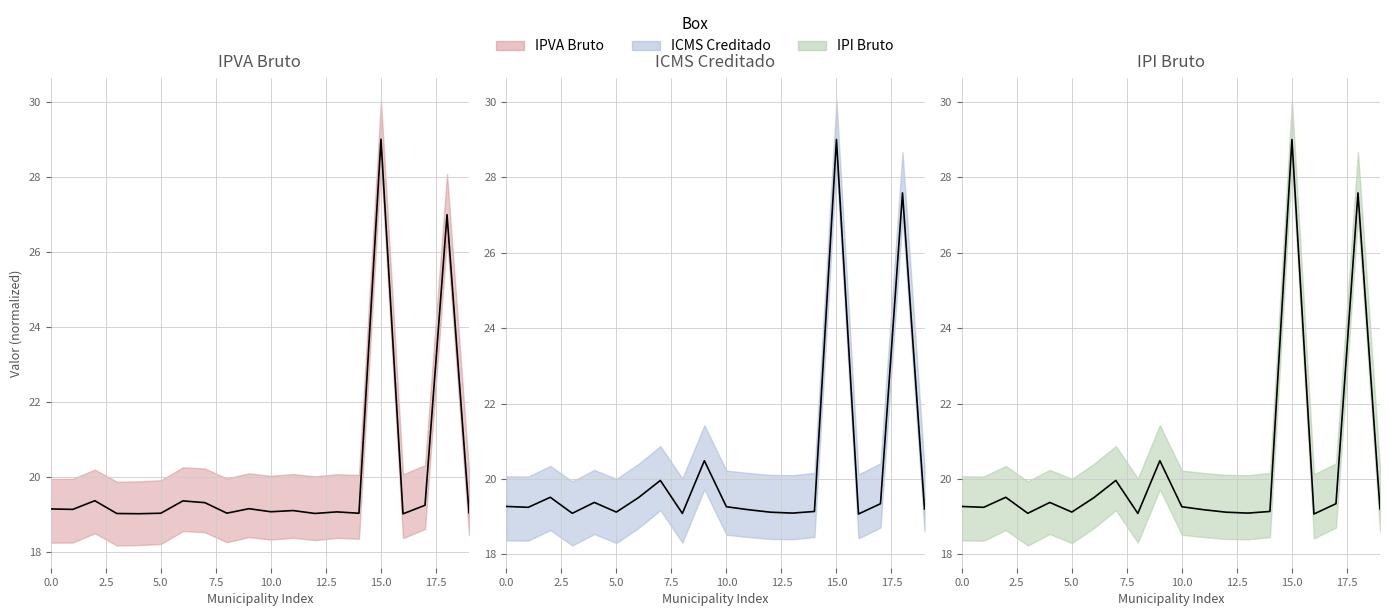

Reading left to right, list all the values displayed in this chart.

IPVA Bruto: 19.1	19.1	19.4	19.0	19.0	19.0	19.4	19.3	19.0	19.1	19.1	19.1	19.0	19.1	19.0	29.0	19.0	19.2	27.0	19.0
ICMS Creditado: 19.3	19.2	19.5	19.1	19.4	19.1	19.5	20.0	19.1	20.5	19.3	19.2	19.1	19.1	19.1	29.0	19.1	19.3	27.6	19.2
IPI Bruto: 19.3	19.2	19.5	19.1	19.4	19.1	19.5	20.0	19.1	20.5	19.3	19.2	19.1	19.1	19.1	29.0	19.1	19.3	27.6	19.2